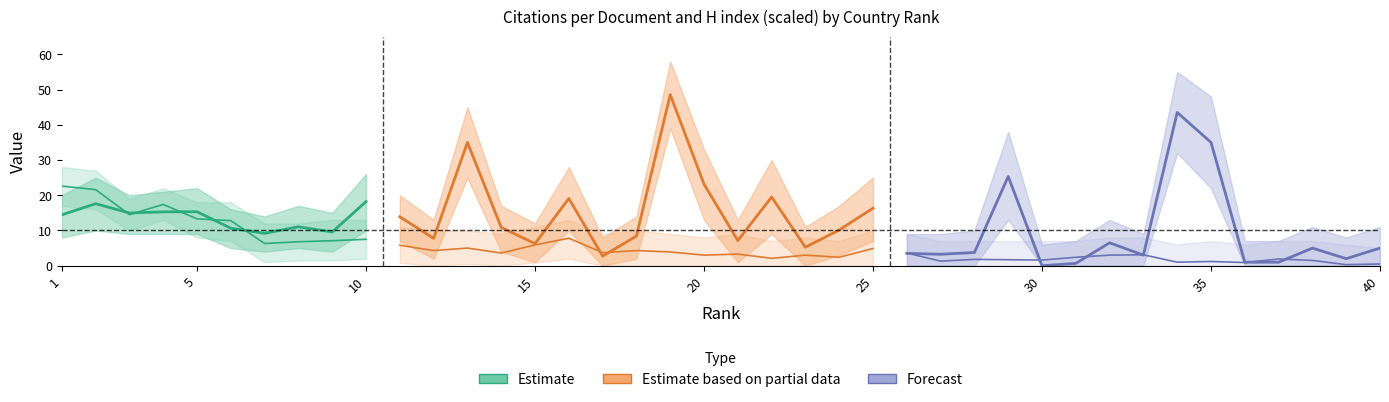

How many values in the Citations per document series are below 10?

20